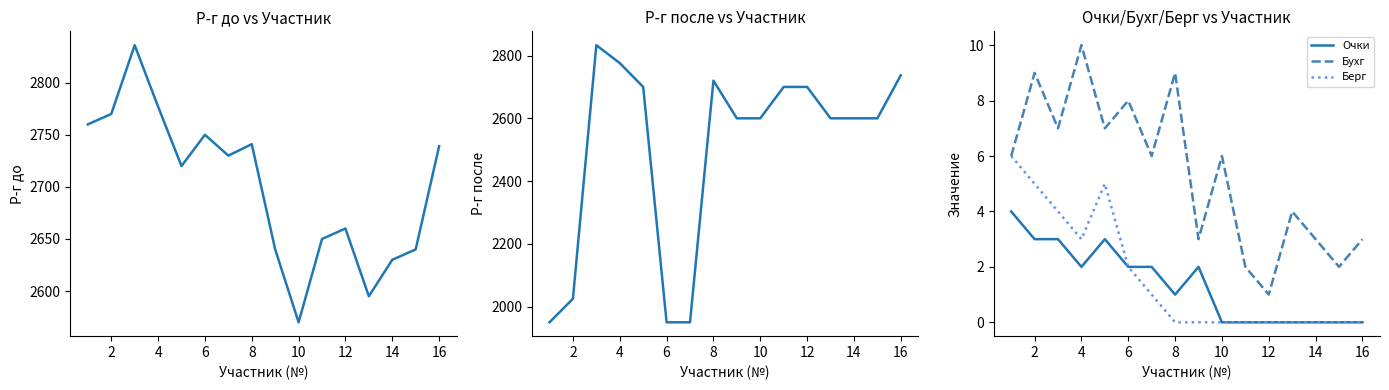

True or false: Бухг and Очки intersect in this chart.

False